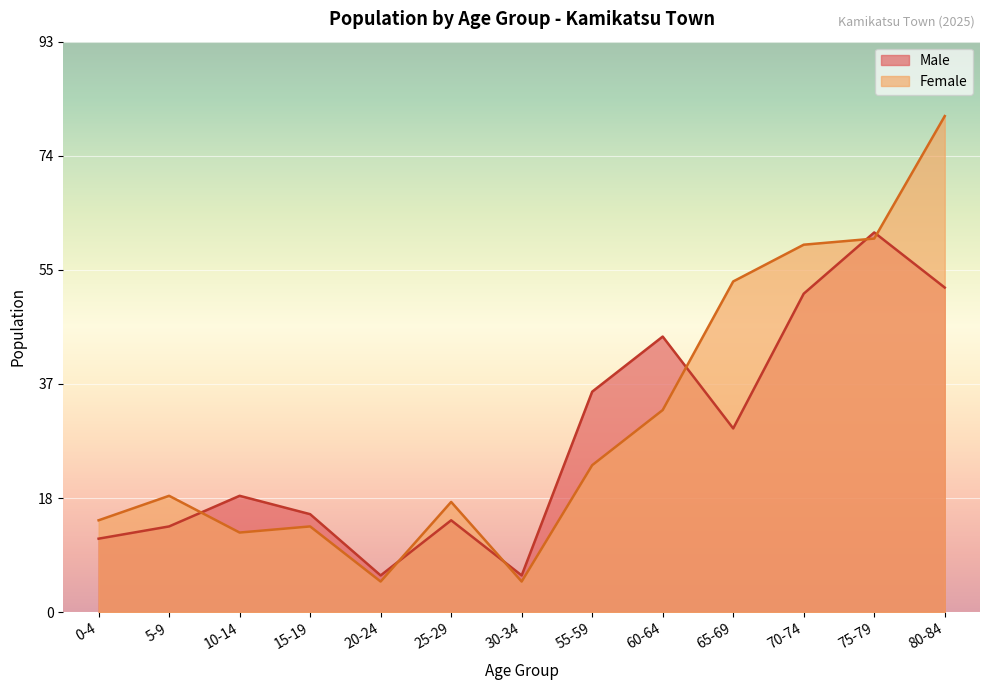

How many lines are shown in the chart?

2